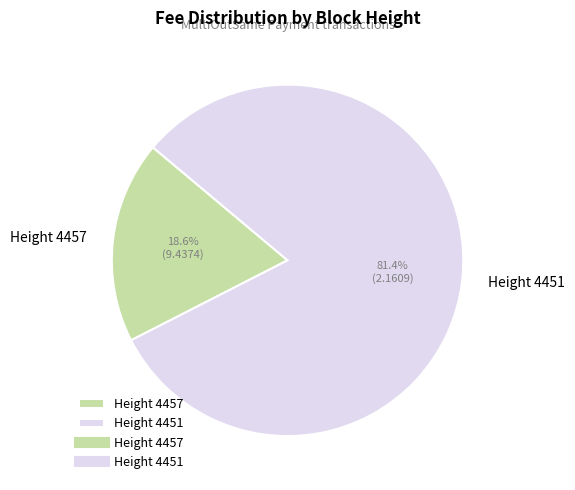

Which category has the biggest portion of the pie?

Height 4451